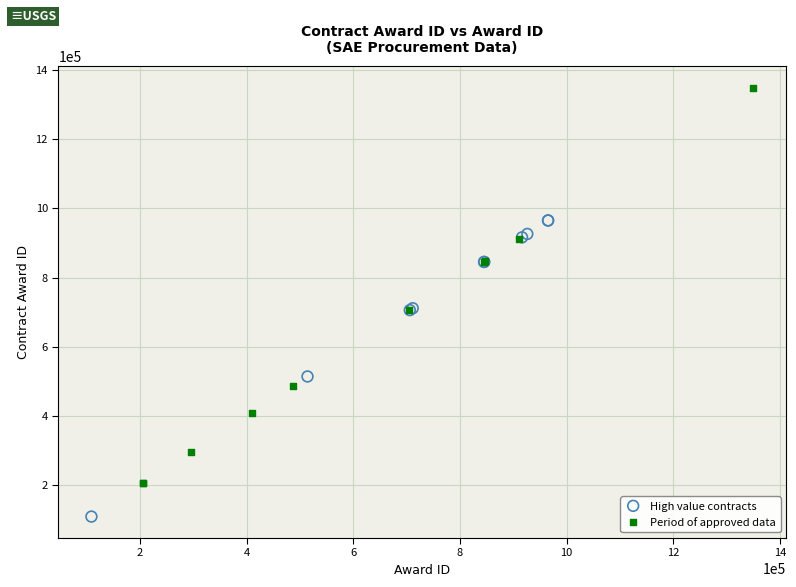

Which series reaches the minimum Y coordinate?

High value contracts